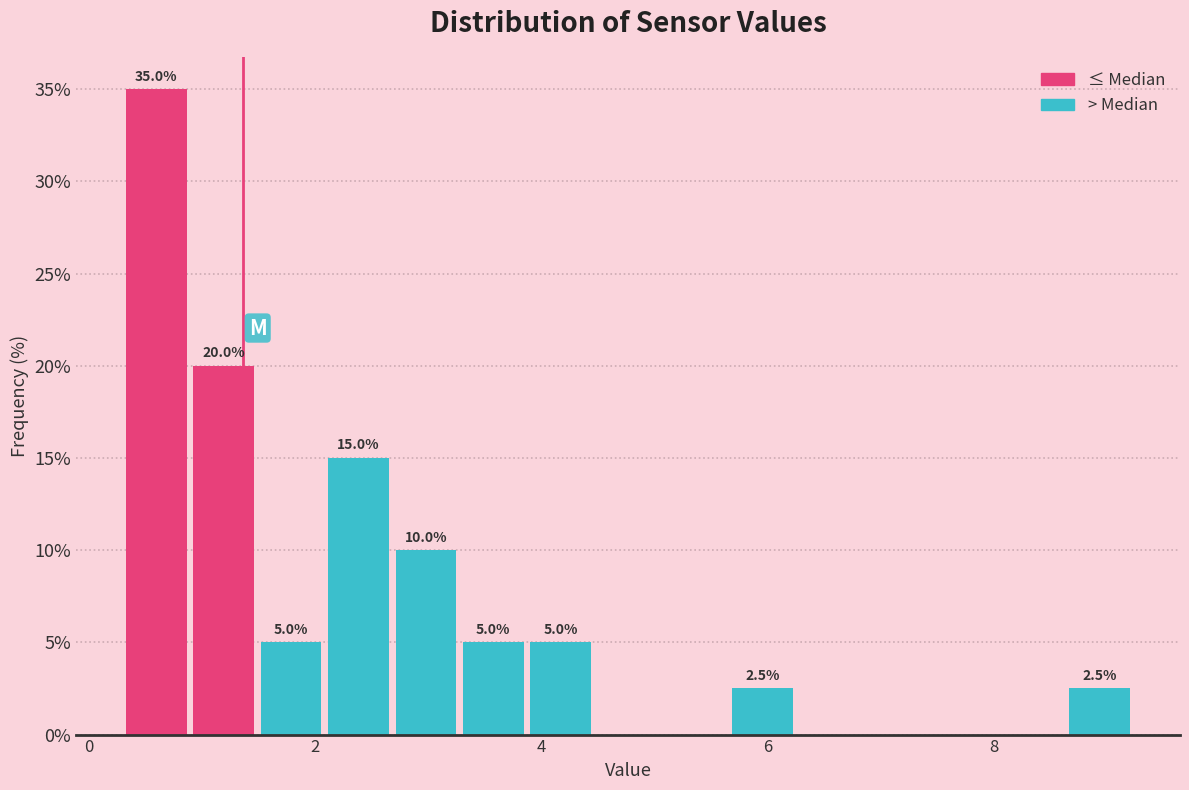

Around what value on the x-axis is the tallest bar? Give the approximate position of its centre, as read against the axis.

0.6